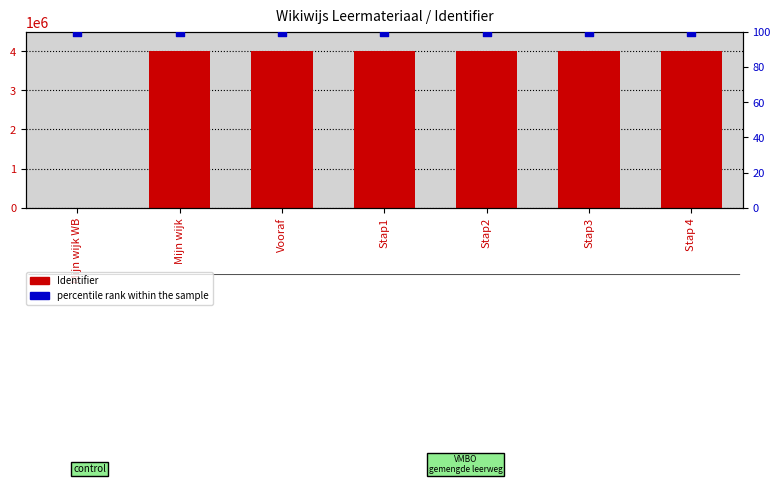

Which series has the widest spread of Y values?

Identifier